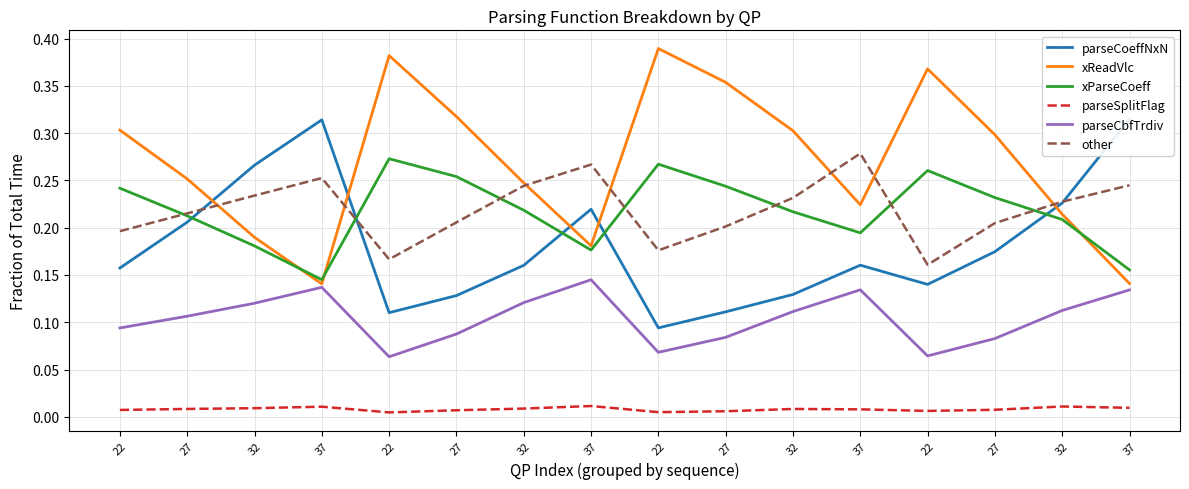

True or false: parseSplitFlag and xReadVlc intersect in this chart.

False